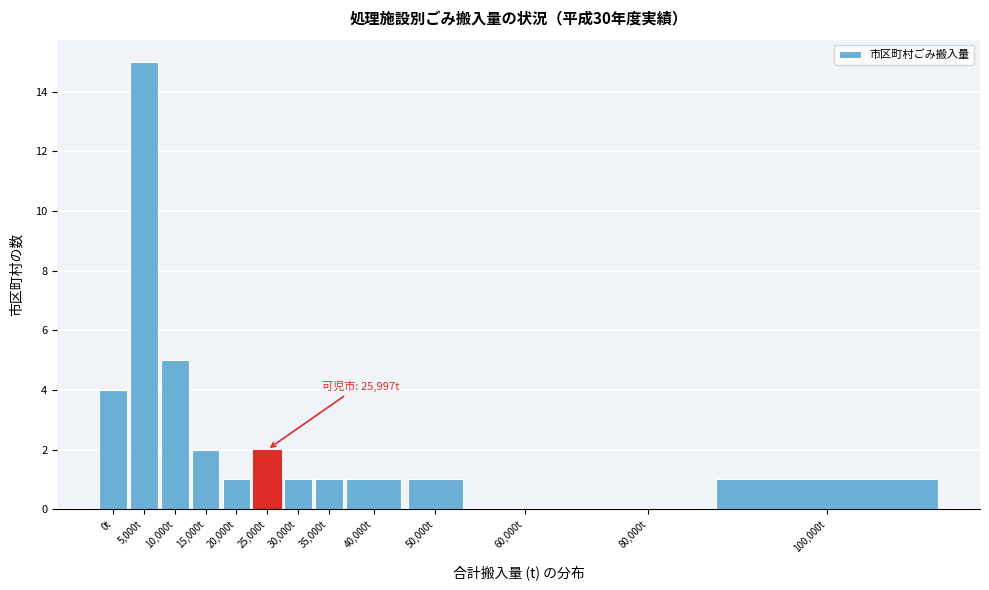

Reading right to left, extract all data points from this chart.

100,000t=1	80,000t=0	60,000t=0	50,000t=1	40,000t=1	35,000t=1	30,000t=1	25,000t=2	20,000t=1	15,000t=2	10,000t=5	5,000t=15	0t=4